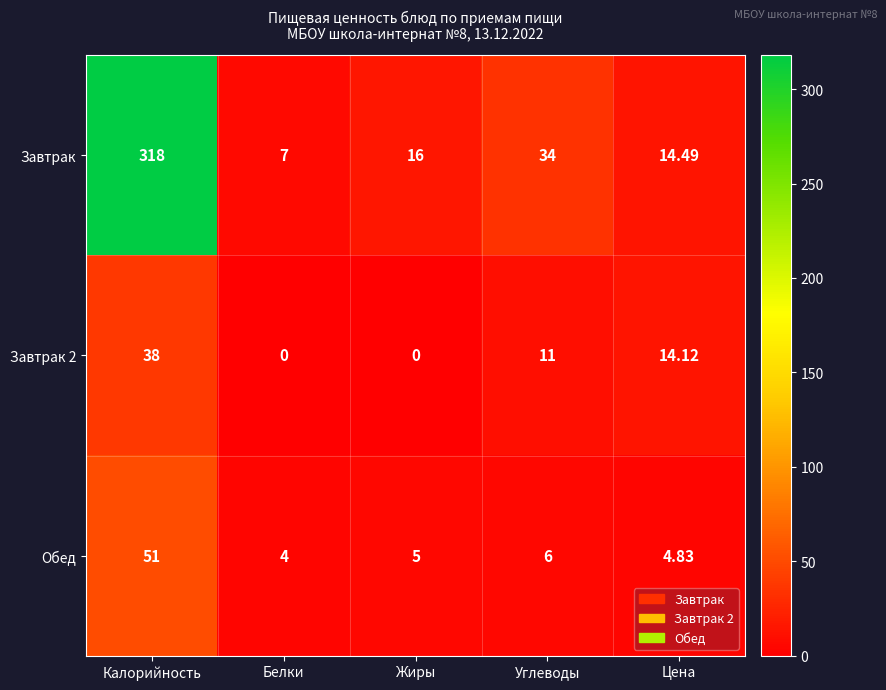

At which category is the sum across all series the highest?

Калорийность